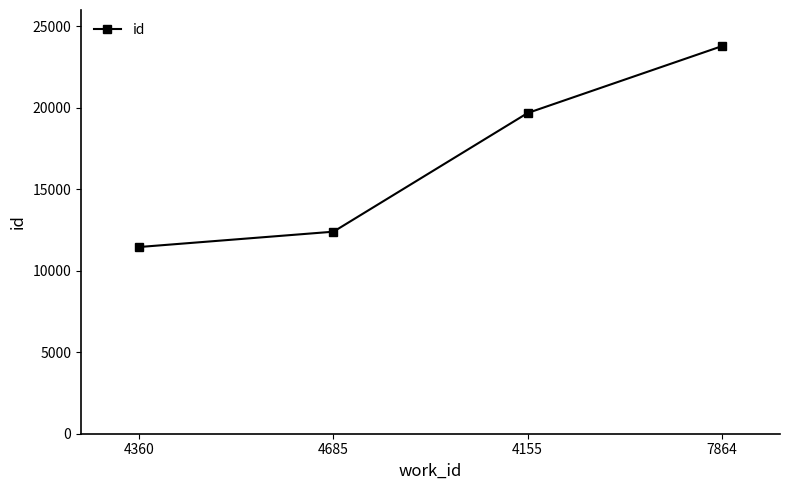

What is the difference between the values at 7864 and 4155?

4101